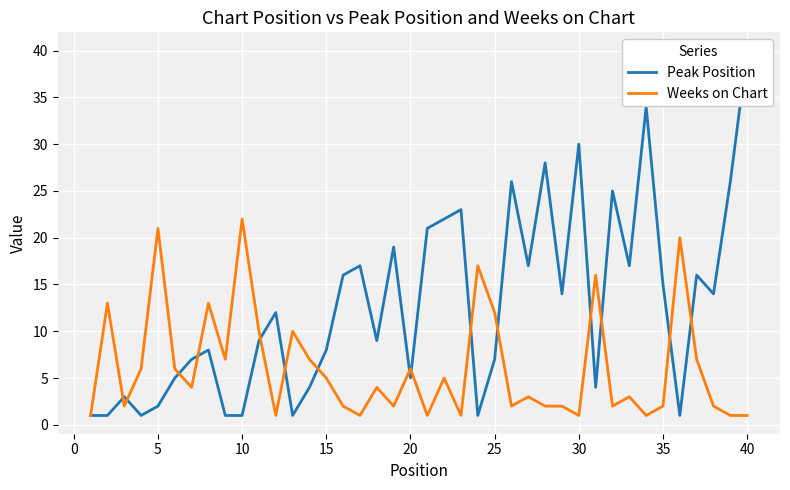

How many lines are shown in the chart?

2